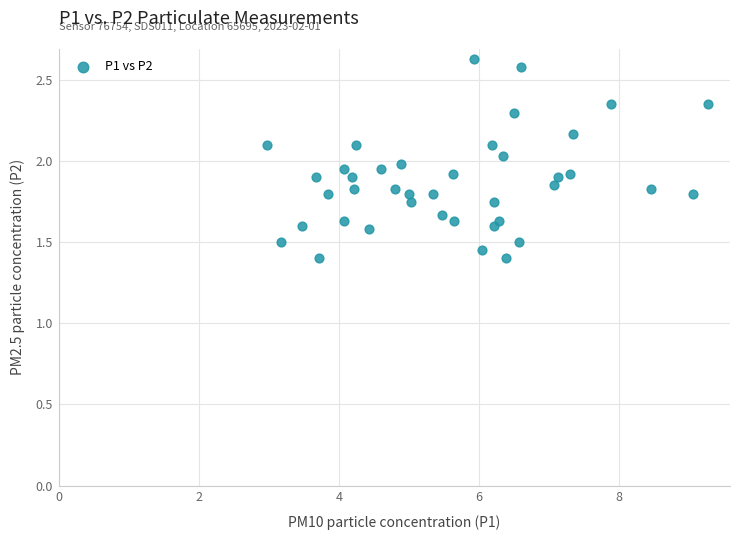

What is the range of Y values (max minus min)?

1.2